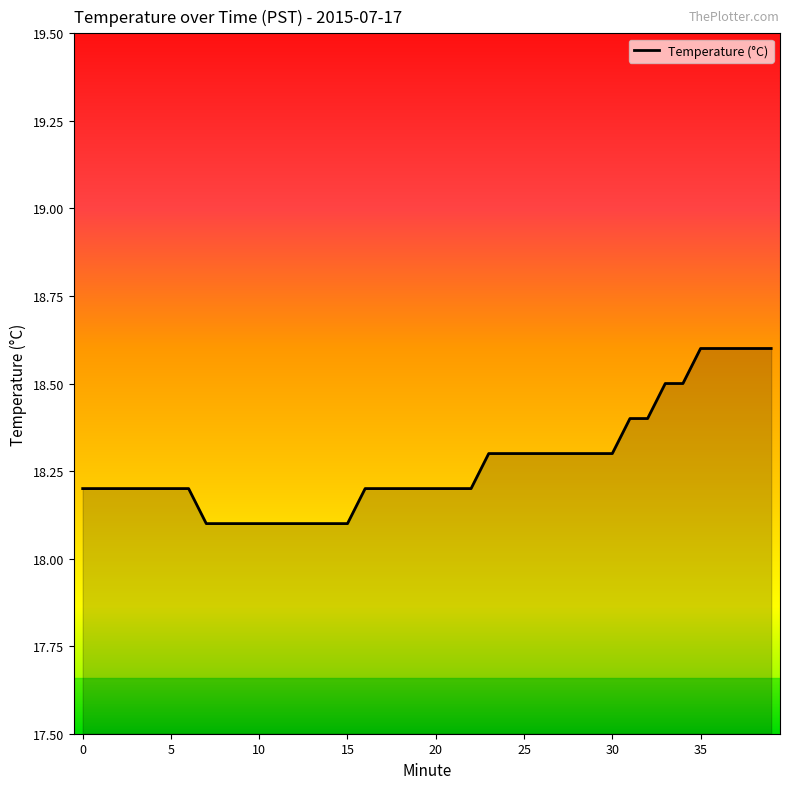

What is the greatest value displayed?

18.6